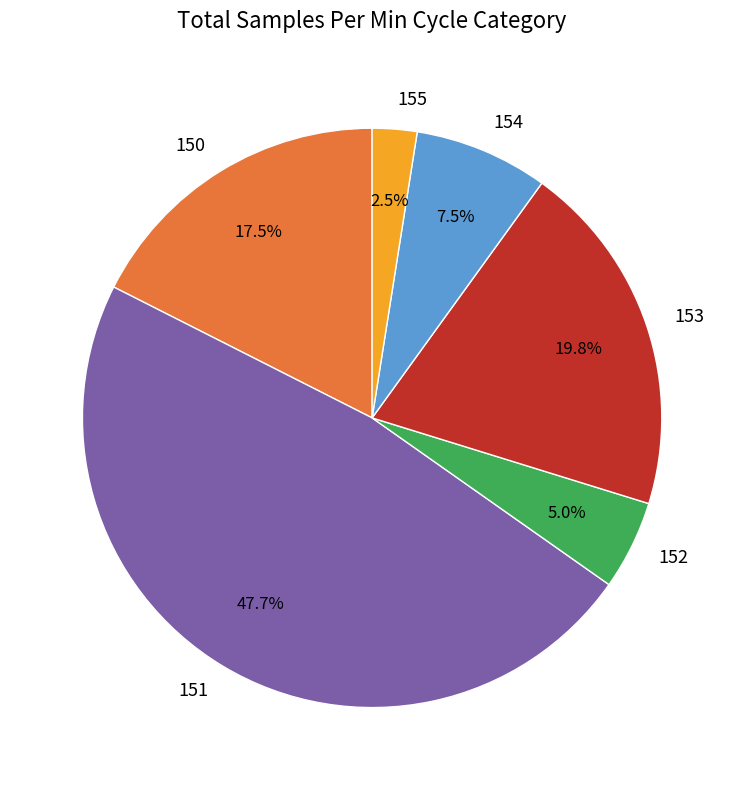

Rank the categories by value from highest to lowest.

151, 153, 150, 154, 152, 155